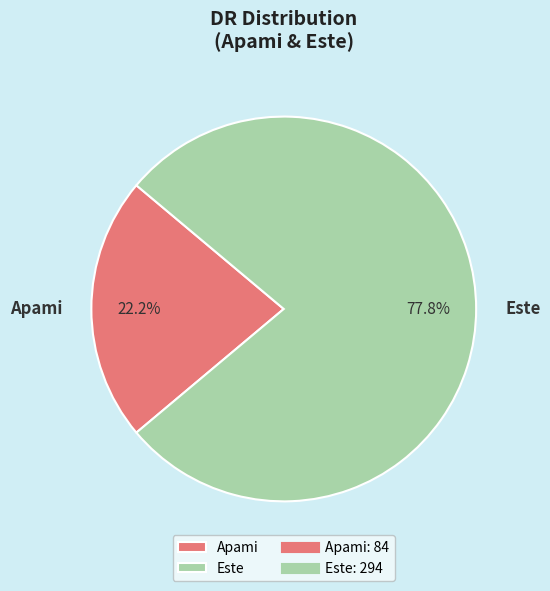

Count the number of slices in the pie.

2